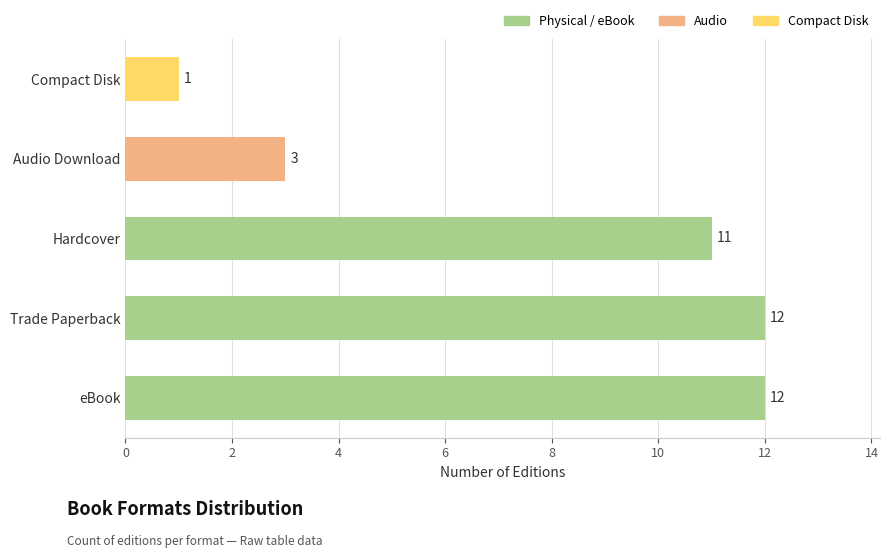

What is the greatest value displayed?

12